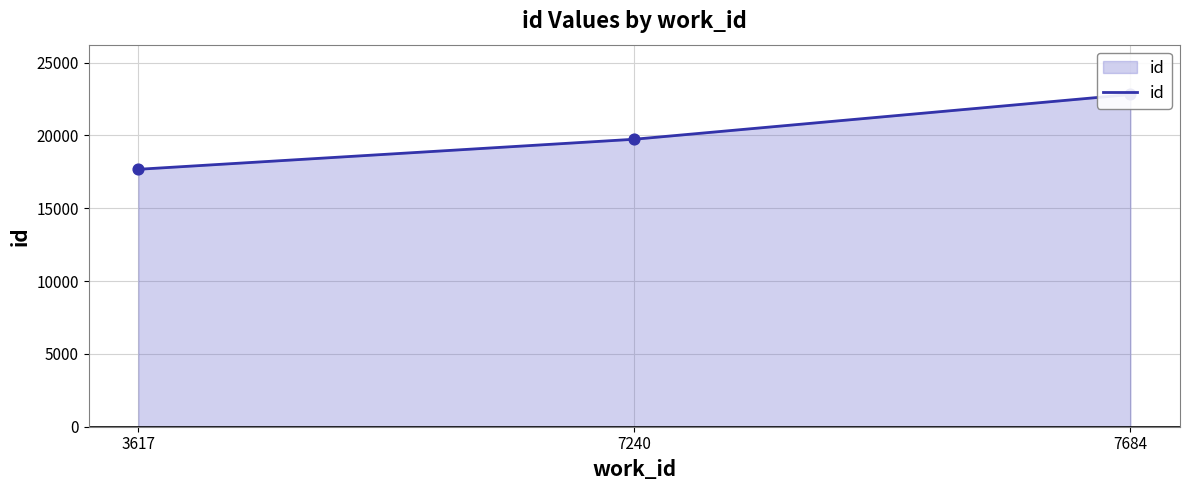

What is the ratio of the value at 7684 to the value at 3617?

1.3